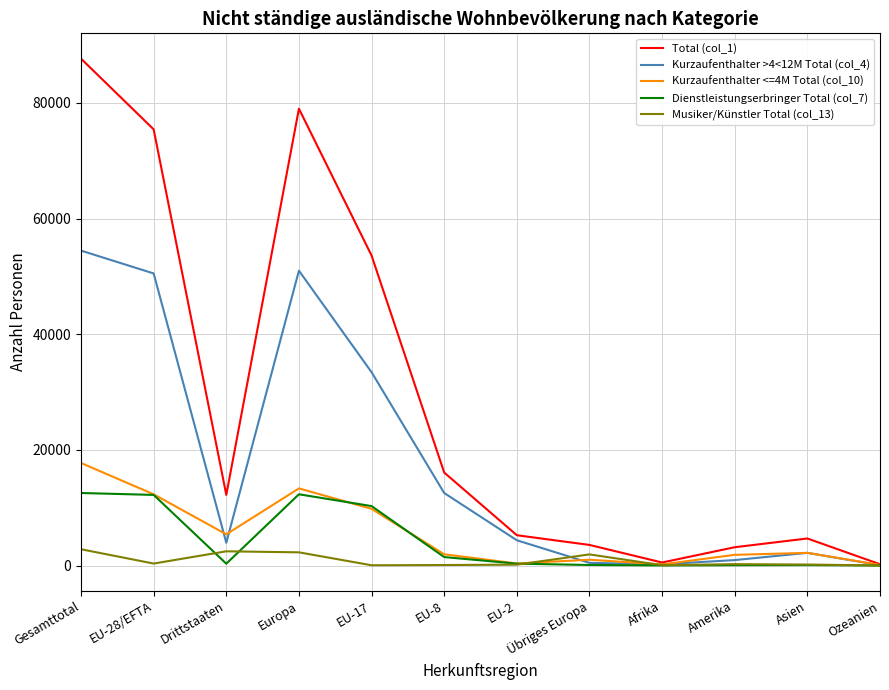

What is the maximum value shown in the chart?

87628